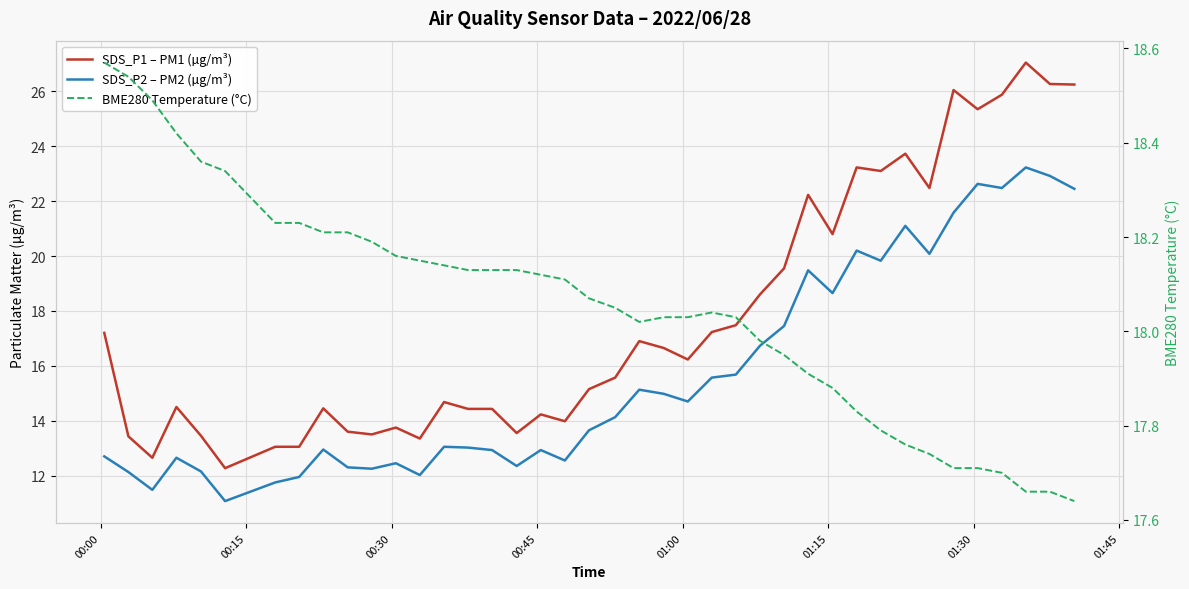

Is it true that SDS_P1 – PM1 (µg/m³) equals 19.8 at 01:15?

False